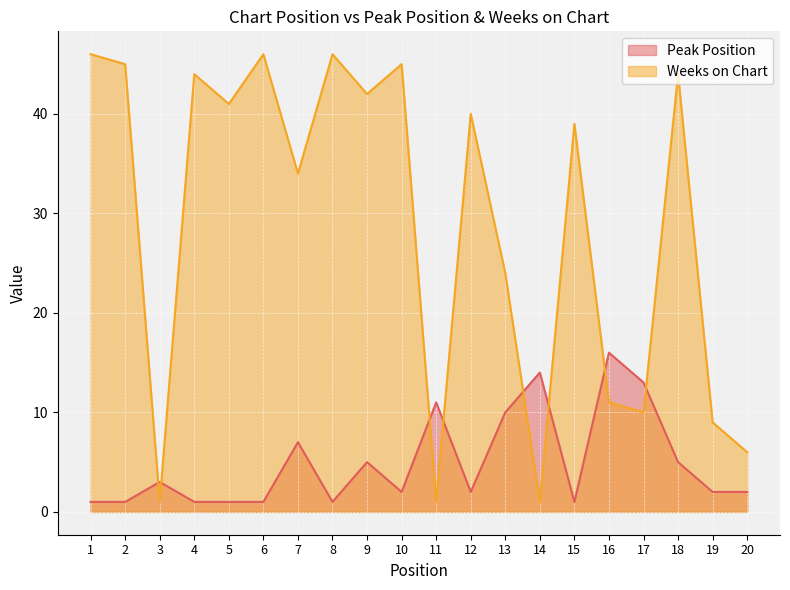

What is the sum of the Peak Position values at 15 and 16?

17